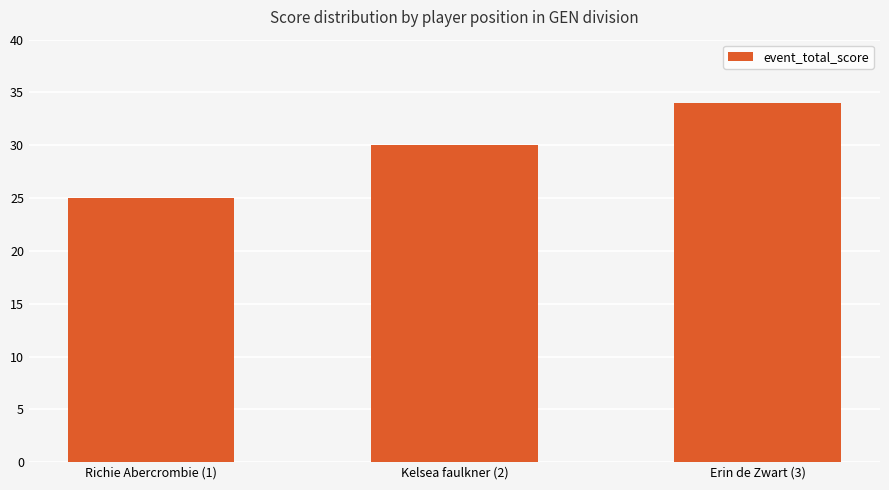

Reading left to right, transcribe all the data shown in this chart.

Richie Abercrombie (1)=25	Kelsea faulkner (2)=30	Erin de Zwart (3)=34